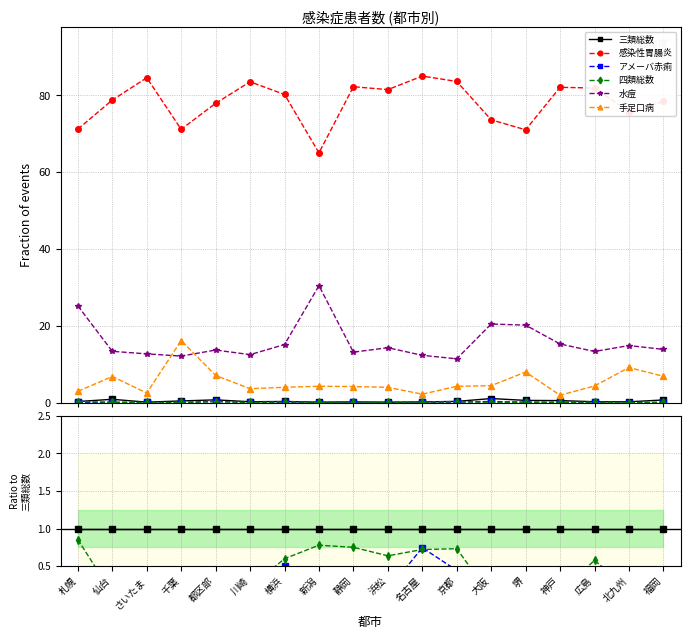

Which series has the largest total across all categories?

感染性胃腸炎